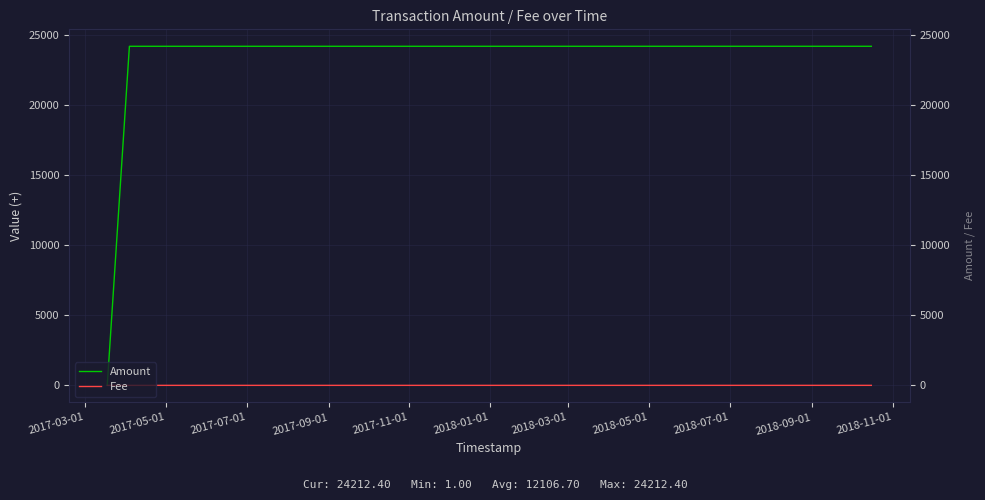

At which label does Fee reach its minimum?

2017-03-01